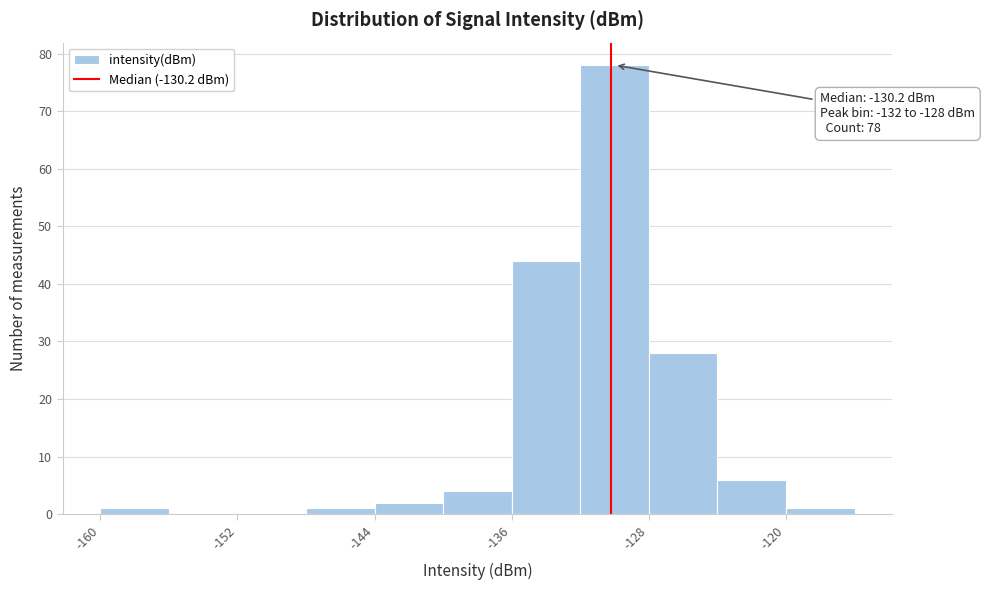

Over which range of the x-axis is the bar tallest?

-132 to -128